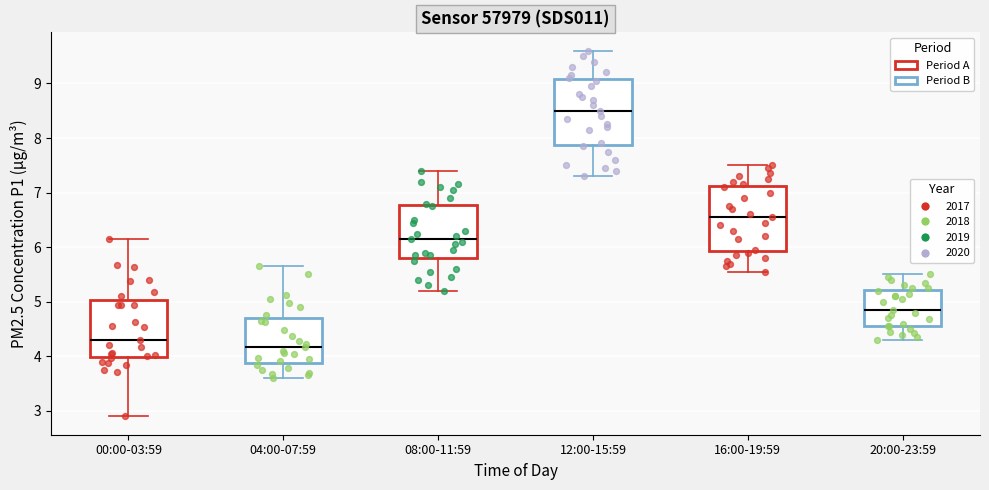

Reading left to right, read every box against the y-axis: the position of its median line, the range the box covers, and the ends of its whiskers. The values are not printed on the chart, so give them approximately, as read against the axis.

00:00-03:59: median 4.3, box 4.0 to 5.0, whiskers 2.9 to 6.2
04:00-07:59: median 4.2, box 3.9 to 4.7, whiskers 3.6 to 5.7
08:00-11:59: median 6.2, box 5.8 to 6.8, whiskers 5.2 to 7.4
12:00-15:59: median 8.5, box 7.9 to 9.1, whiskers 7.3 to 9.6
16:00-19:59: median 6.6, box 5.9 to 7.1, whiskers 5.6 to 7.5
20:00-23:59: median 4.9, box 4.6 to 5.2, whiskers 4.3 to 5.5